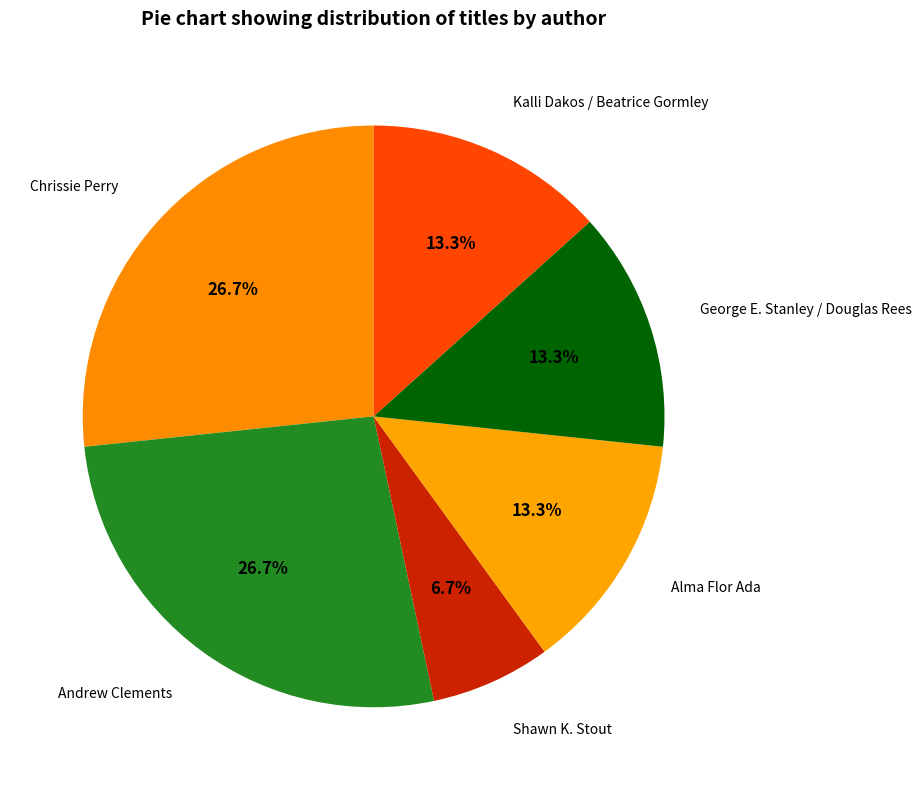

To the nearest percent, what is the average slice percentage?

17%